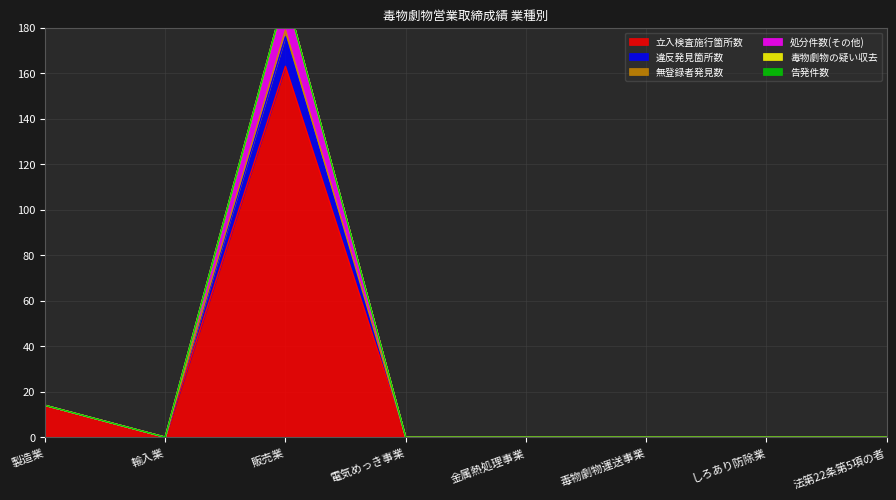

At how many categories does at least one series exceed 88?

1